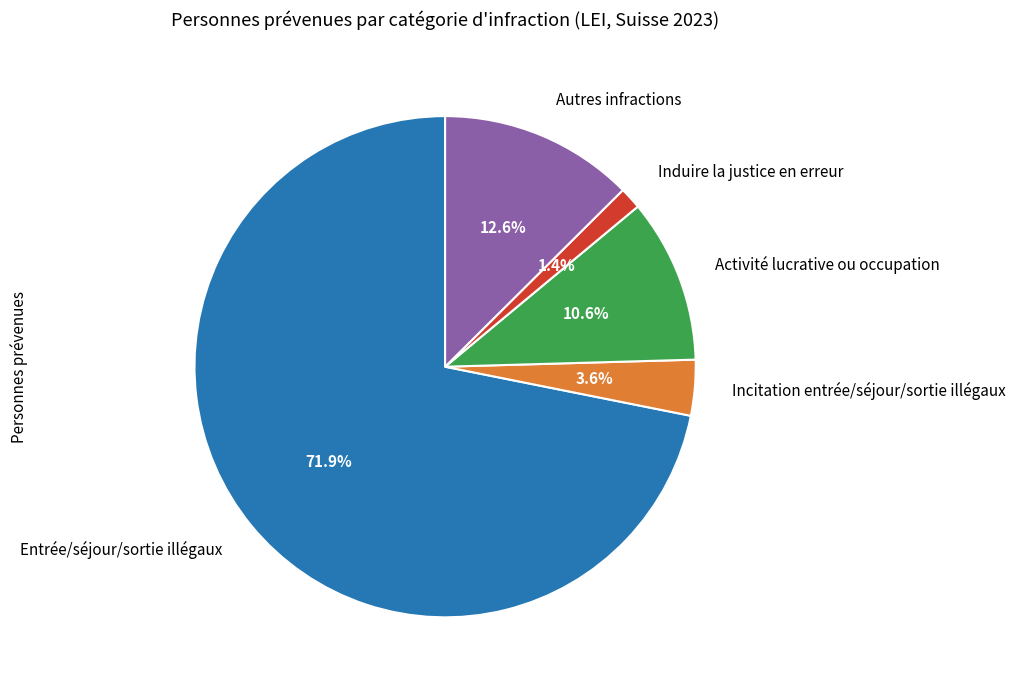

Which category has the smallest portion of the pie?

Induire la justice en erreur